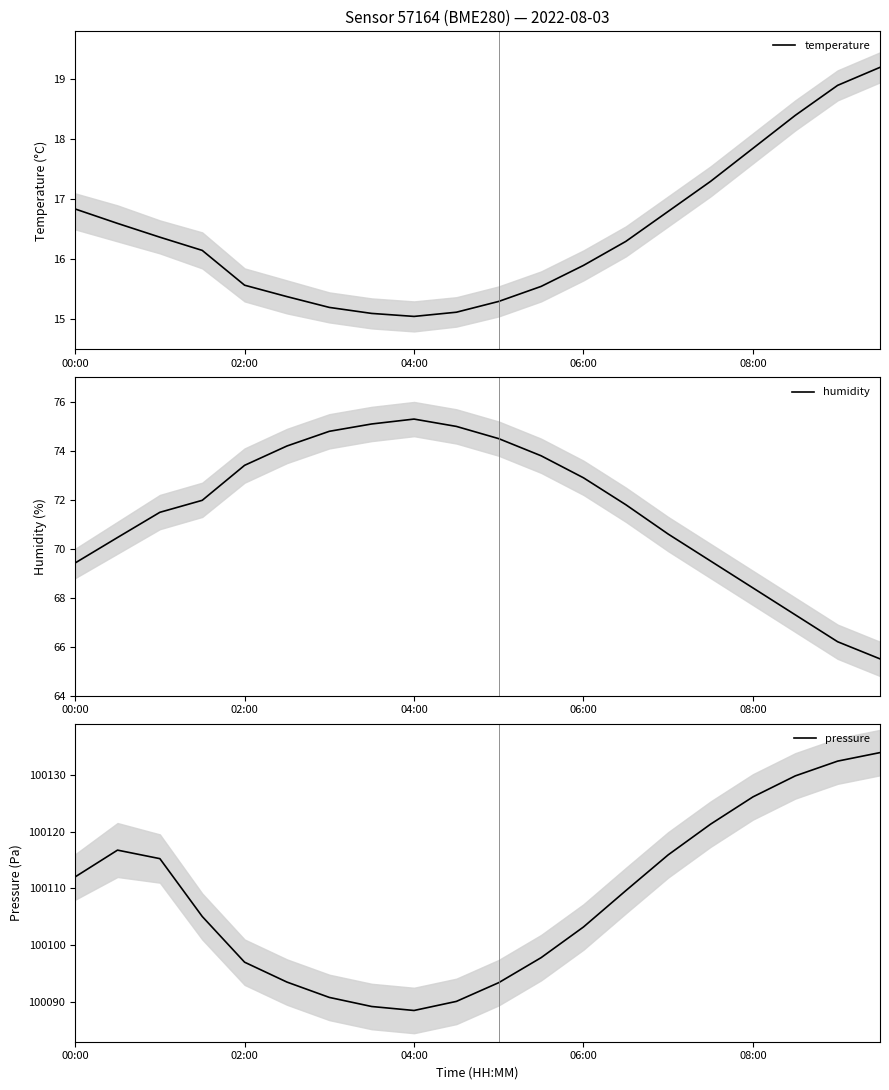

Reading left to right, list all the values displayed in this chart.

temperature: 16.8	16.6	16.4	16.1	15.6	15.4	15.2	15.1	15.1	15.1	15.3	15.6	15.9	16.3	16.8	17.3	17.9	18.4	18.9	19.2
humidity: 69.4	70.5	71.5	72.0	73.4	74.2	74.8	75.1	75.3	75.0	74.5	73.8	72.9	71.8	70.6	69.5	68.4	67.3	66.2	65.5
pressure: 100112.0	100116.7	100115.2	100105.1	100097.0	100093.5	100090.8	100089.2	100088.5	100090.1	100093.4	100097.8	100103.2	100109.6	100115.9	100121.3	100126.1	100129.8	100132.4	100133.9